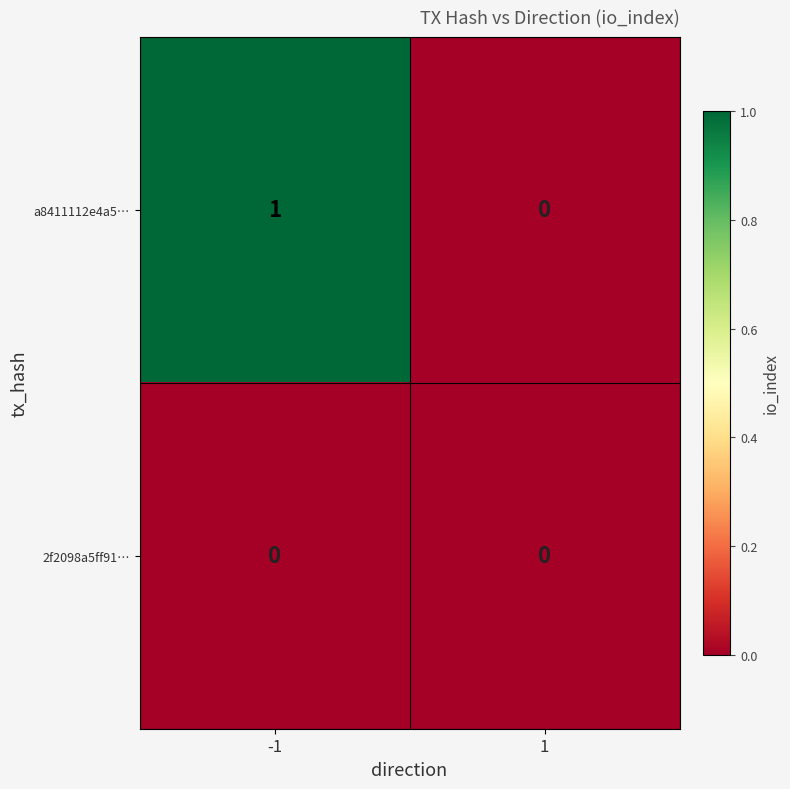

Which series changed the most between -1 and 1?

a8411112e4a5…